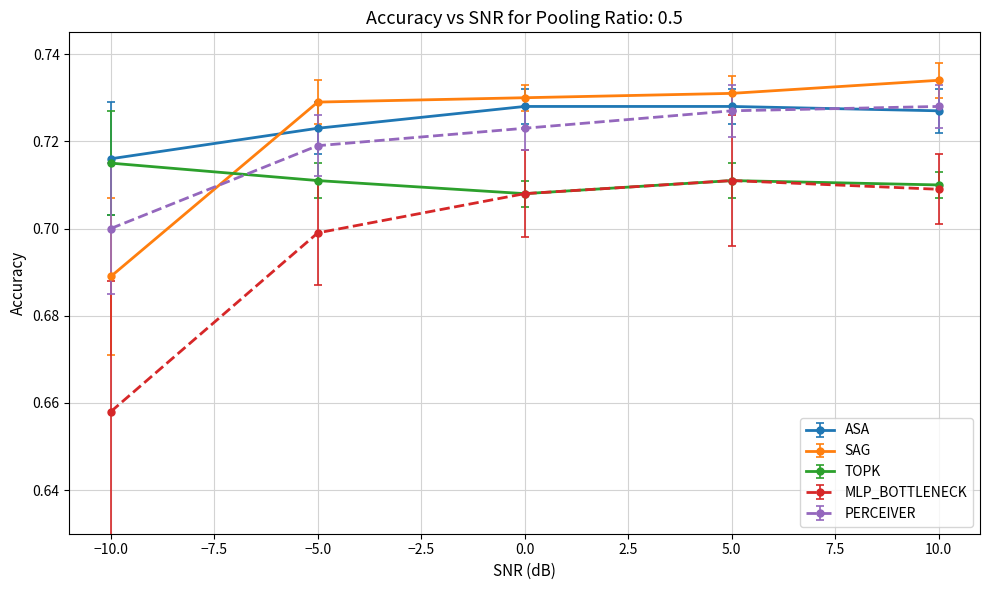

Count the number of categories in the chart.

5